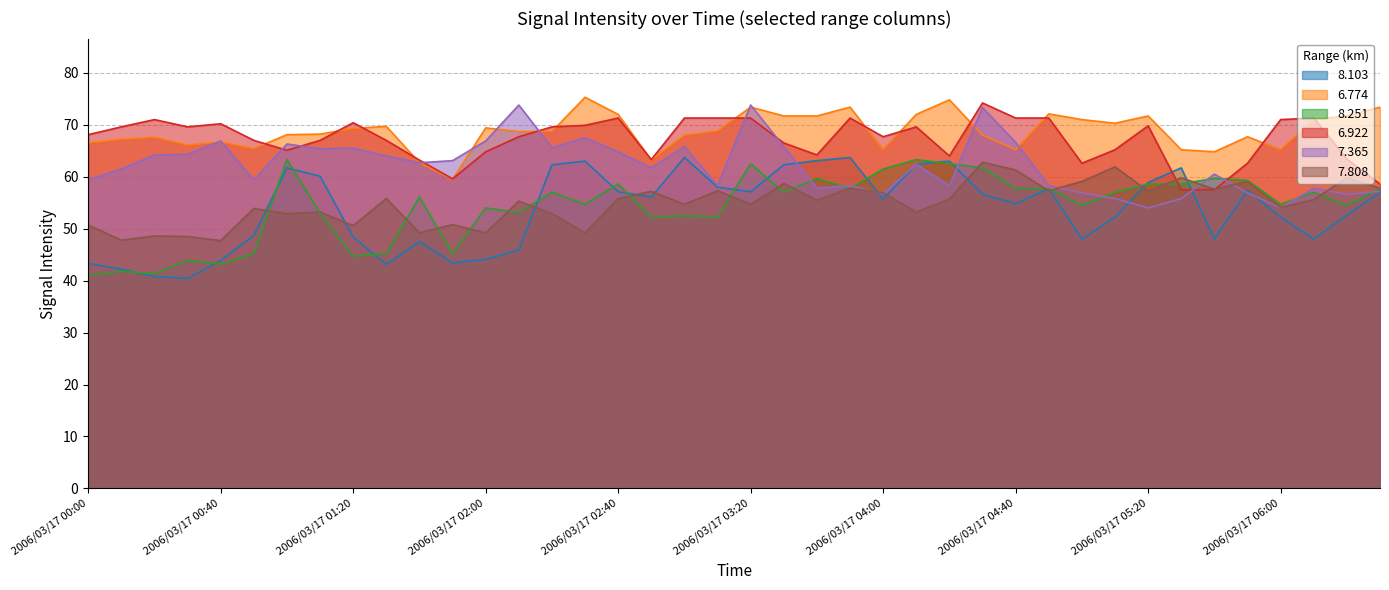

Which series ends up on top after the final intersection of 7.808 and 7.365?

7.808